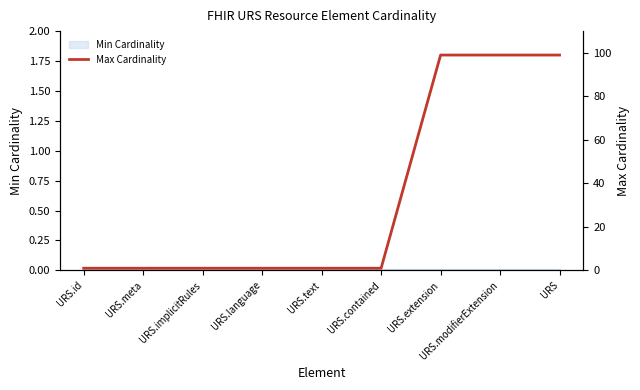

True or false: there are more than 0 points higher than both neighbors.

False